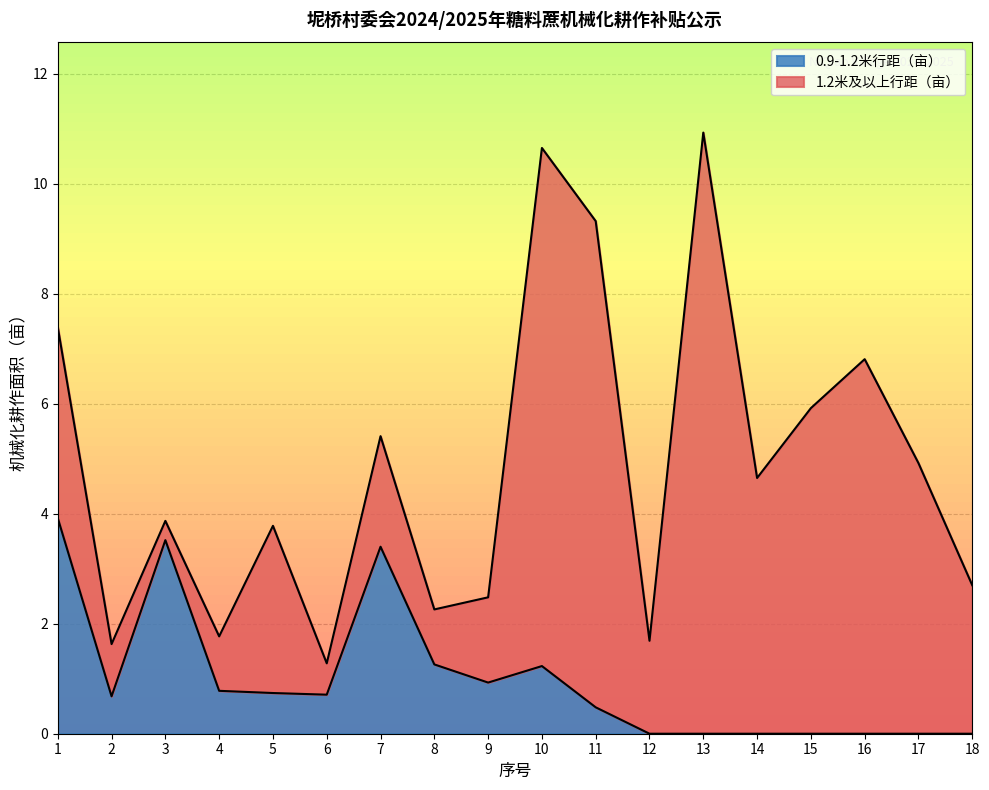

Does the chart have visible grid lines?

Yes